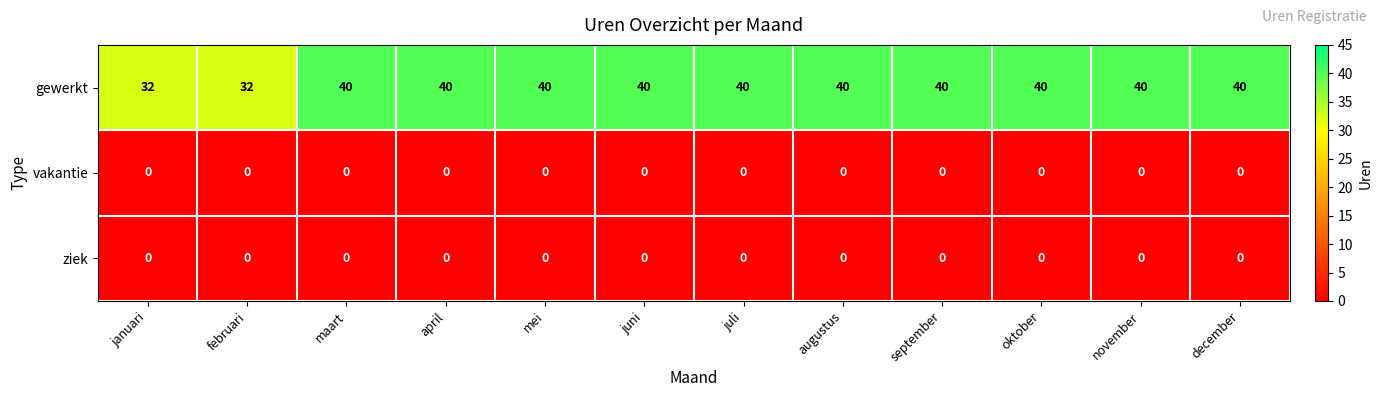

What is the maximum value shown in the chart?

40